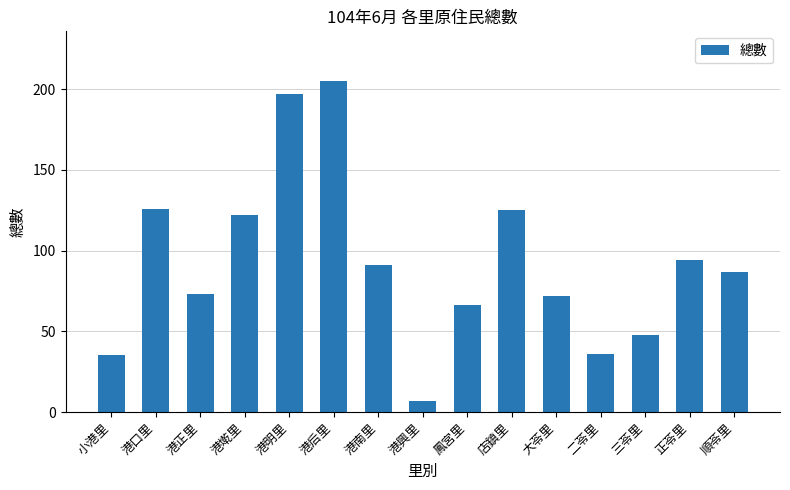

What is the minimum value shown in the chart?

7